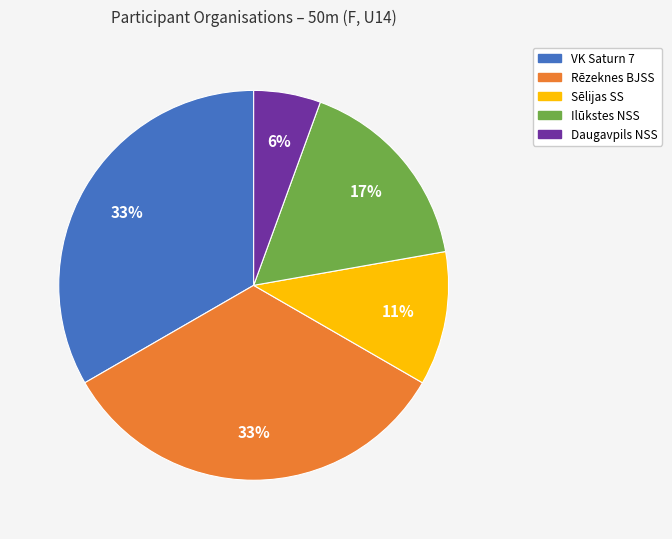

To the nearest percent, what is the average slice percentage?

20%